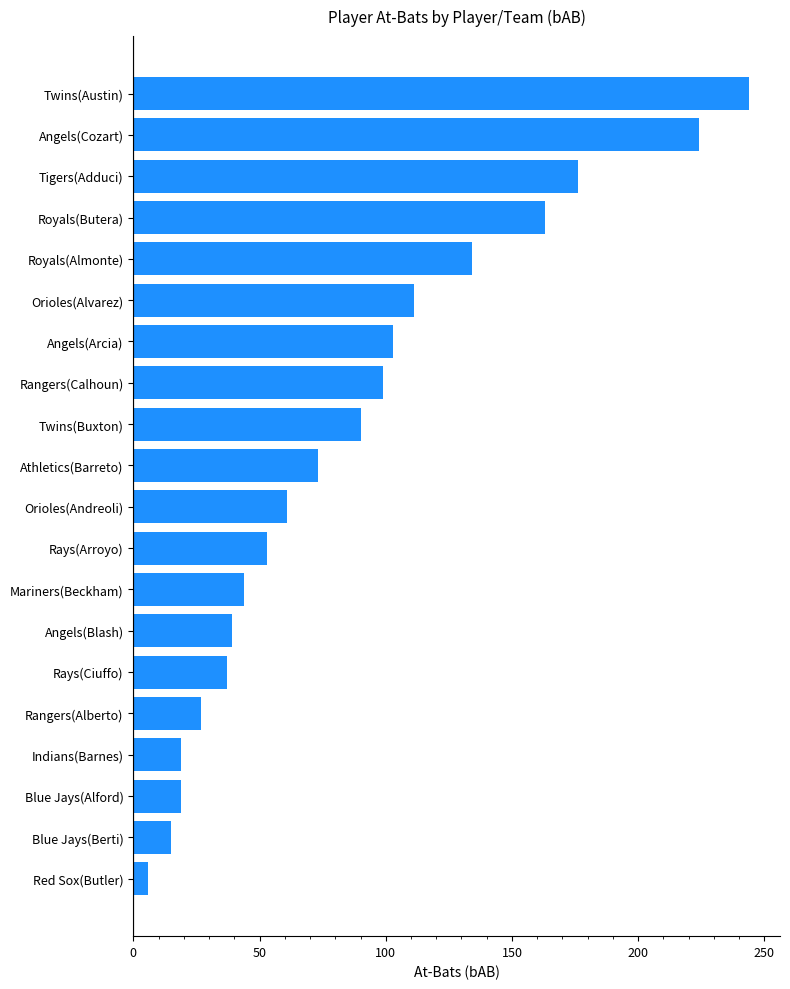

How many bars are there in total?

20